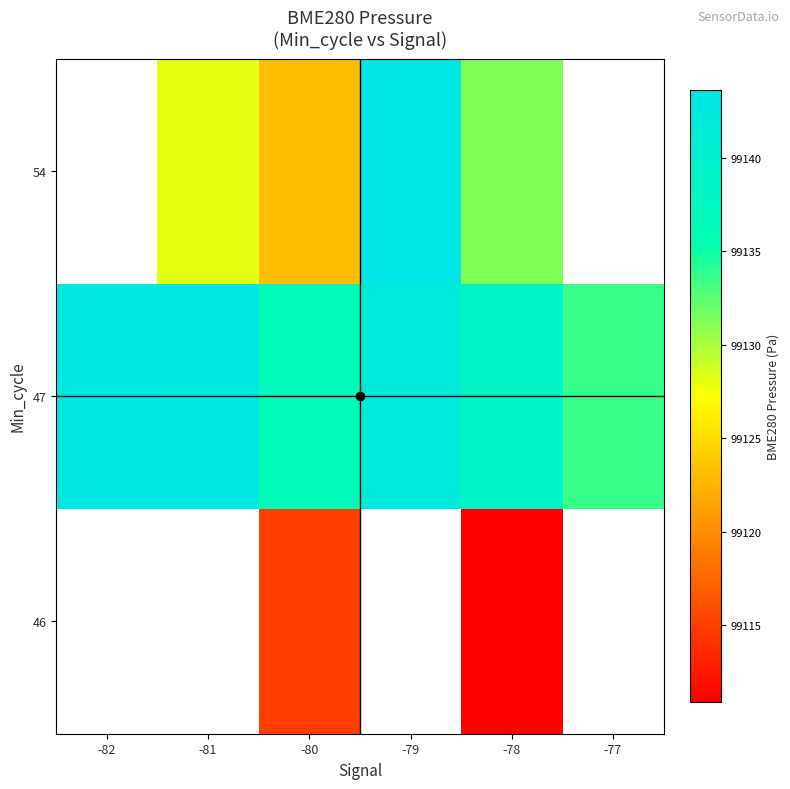

At which category does the chart reach its minimum across all series?

-78